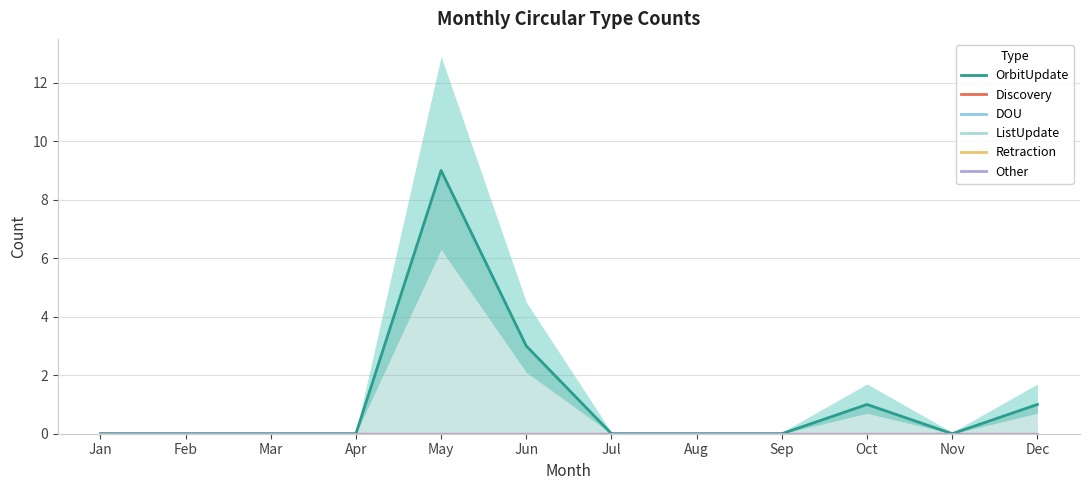

Reading left to right, what are all the values shown in this chart?

OrbitUpdate: Jan=0	Feb=0	Mar=0	Apr=0	May=9	Jun=3	Jul=0	Aug=0	Sep=0	Oct=1	Nov=0	Dec=1
Discovery: Jan=0	Feb=0	Mar=0	Apr=0	May=0	Jun=0	Jul=0	Aug=0	Sep=0	Oct=0	Nov=0	Dec=0
DOU: Jan=0	Feb=0	Mar=0	Apr=0	May=0	Jun=0	Jul=0	Aug=0	Sep=0	Oct=0	Nov=0	Dec=0
ListUpdate: Jan=0	Feb=0	Mar=0	Apr=0	May=0	Jun=0	Jul=0	Aug=0	Sep=0	Oct=0	Nov=0	Dec=0
Retraction: Jan=0	Feb=0	Mar=0	Apr=0	May=0	Jun=0	Jul=0	Aug=0	Sep=0	Oct=0	Nov=0	Dec=0
Other: Jan=0	Feb=0	Mar=0	Apr=0	May=0	Jun=0	Jul=0	Aug=0	Sep=0	Oct=0	Nov=0	Dec=0